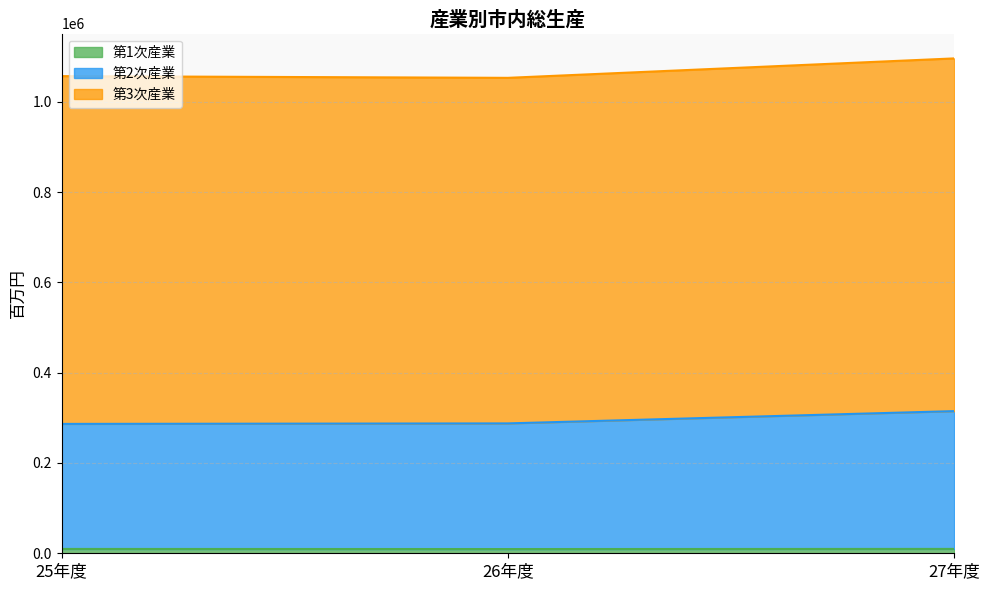

What is the difference between the maximum and minimum values in the 第2次産業 series?

28337